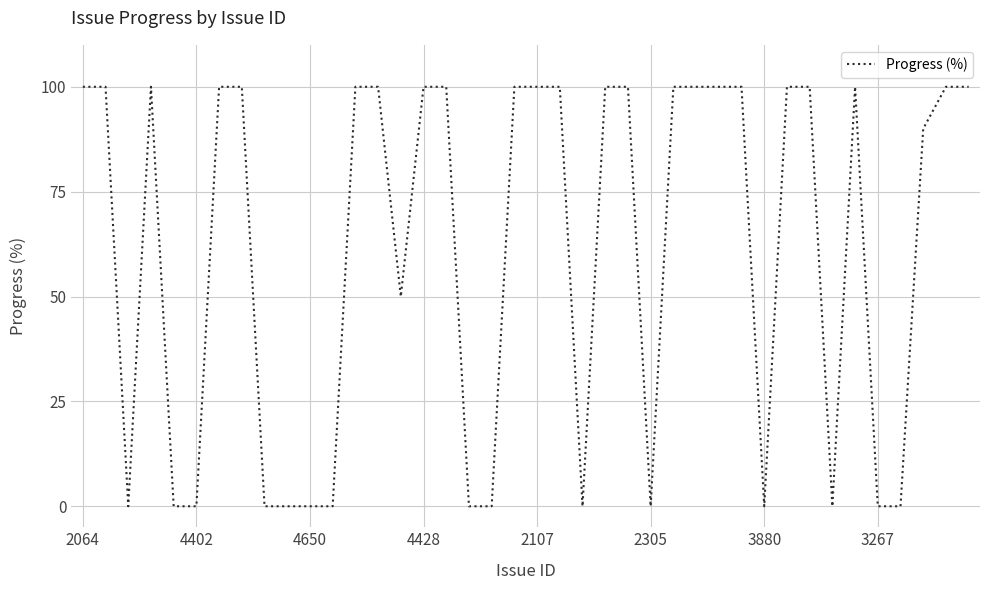

Reading left to right, extract all data points from this chart.

100	100	0	100	0	0	100	100	0	0	0	0	100	100	50	100	100	0	0	100	100	100	0	100	100	0	100	100	100	100	0	100	100	0	100	0	0	90	100	100